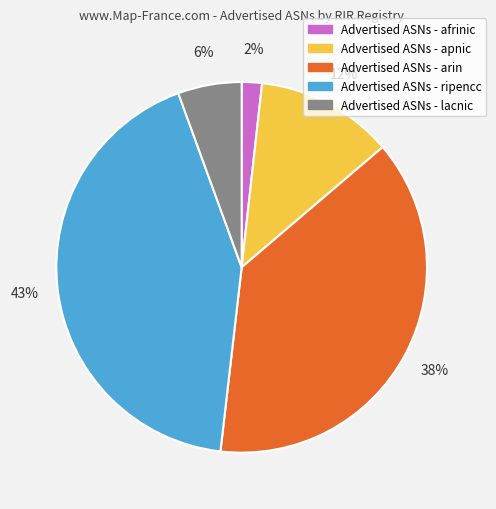

Is there any slice that represents more than half of the pie?

No